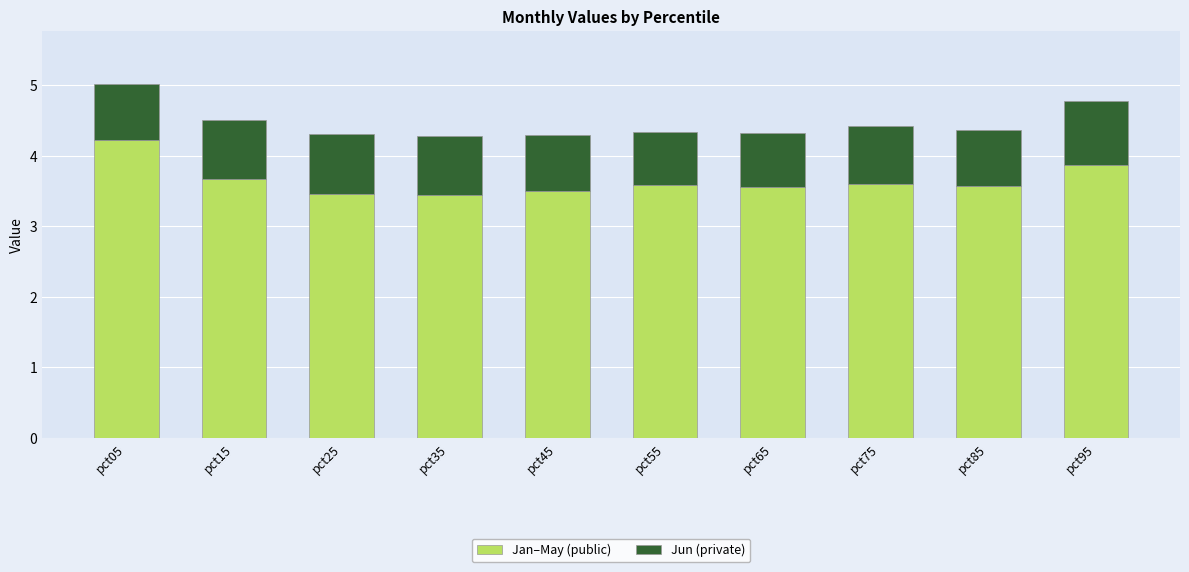

What value does the Jan–May (public) series have at pct85?

3.6